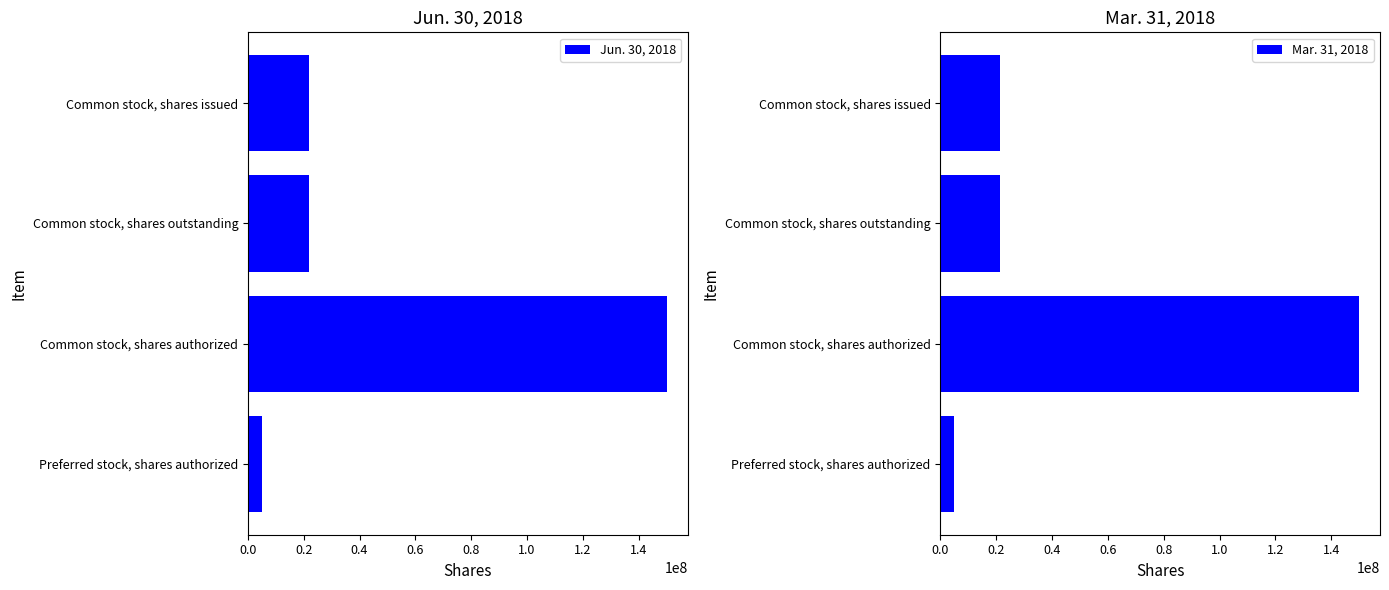

What is the minimum value for Jun. 30, 2018?

5000000